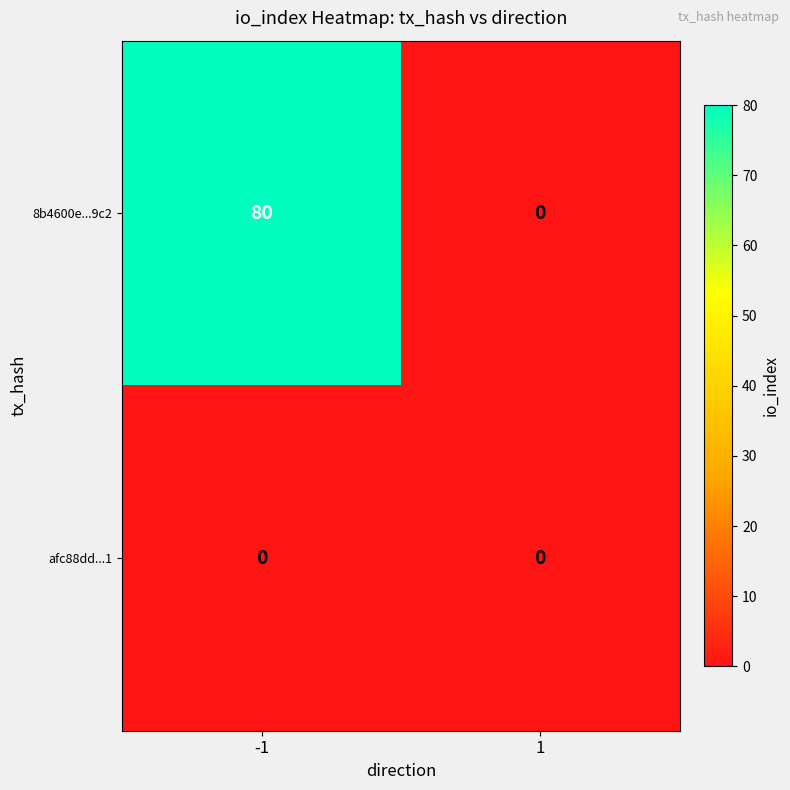

How many categories are shown in the chart?

2